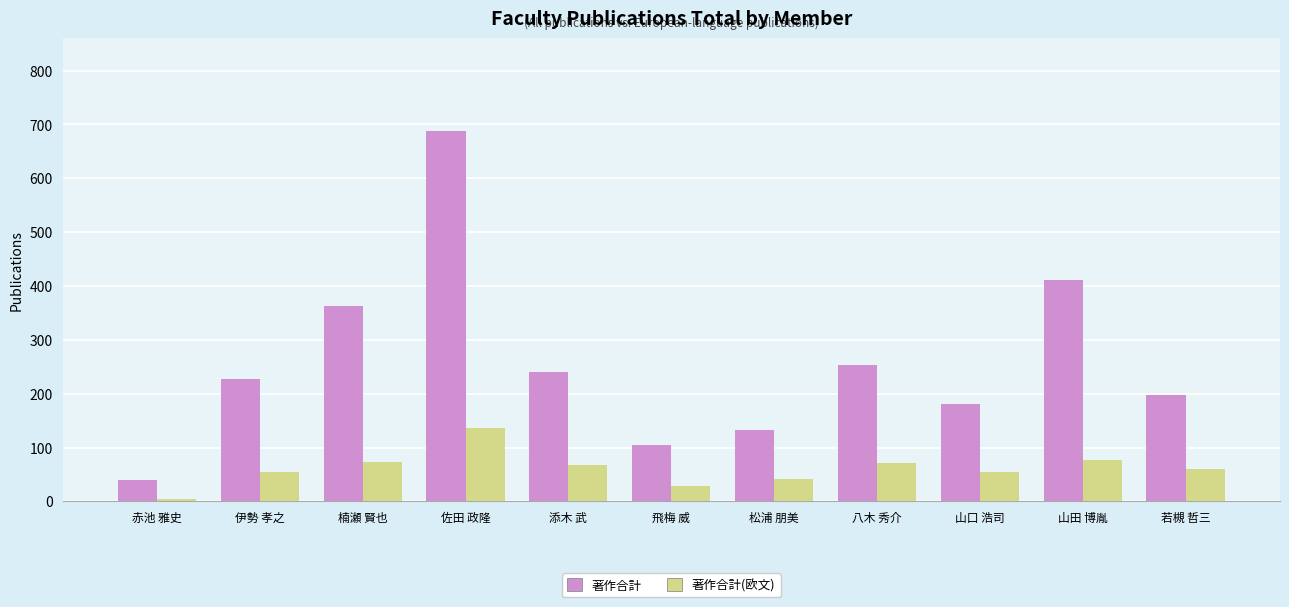

The value of 著作合計(欧文) at 松浦 朋美 is 42. True or false?

True